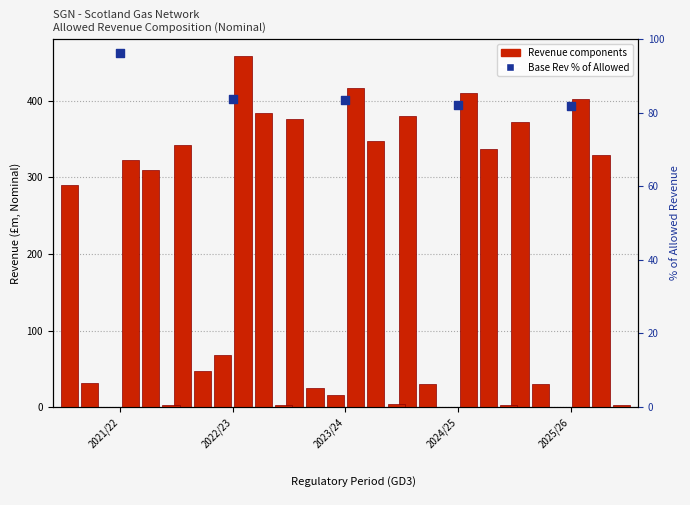

At how many categories does at least one series exceed 236?

5